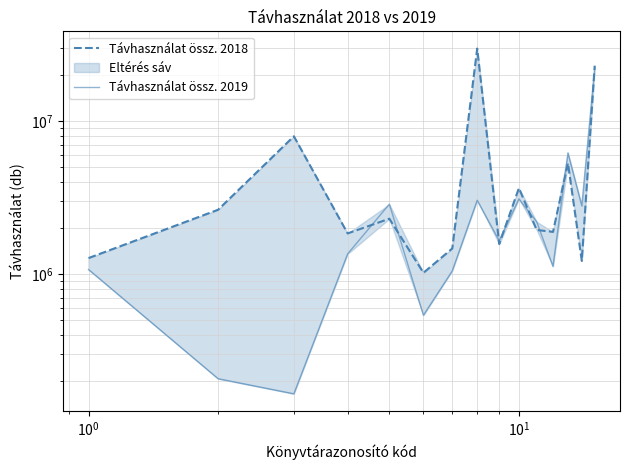

True or false: Távhasználat össz. 2019 and Távhasználat össz. 2018 cross at least once.

True